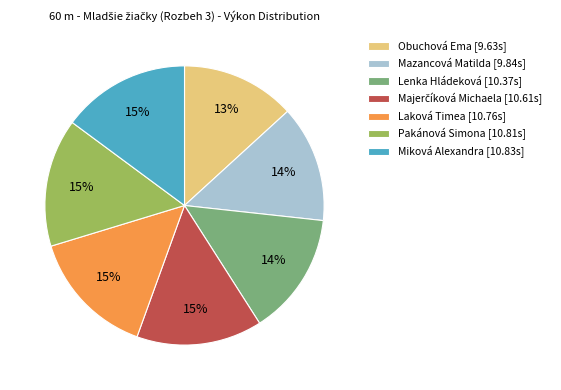

To the nearest percent, what is the difference between the largest and smallest slice percentages?

2%